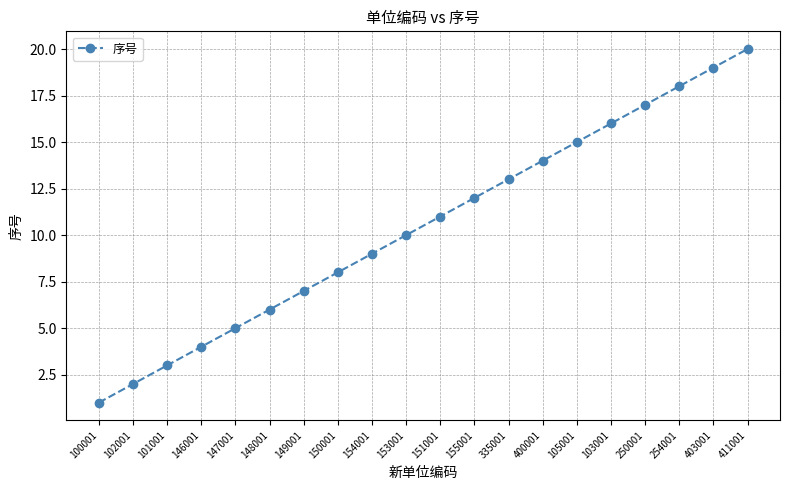

Reading right to left, extract all data points from this chart.

411001=20	403001=19	254001=18	250001=17	103001=16	105001=15	400001=14	335001=13	155001=12	151001=11	153001=10	154001=9	150001=8	149001=7	148001=6	147001=5	146001=4	101001=3	102001=2	100001=1